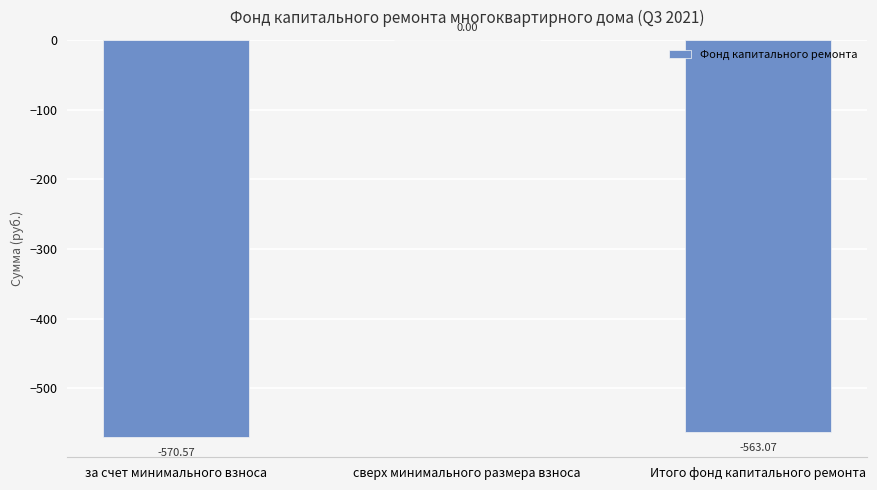

Does the chart contain stacked bars?

No